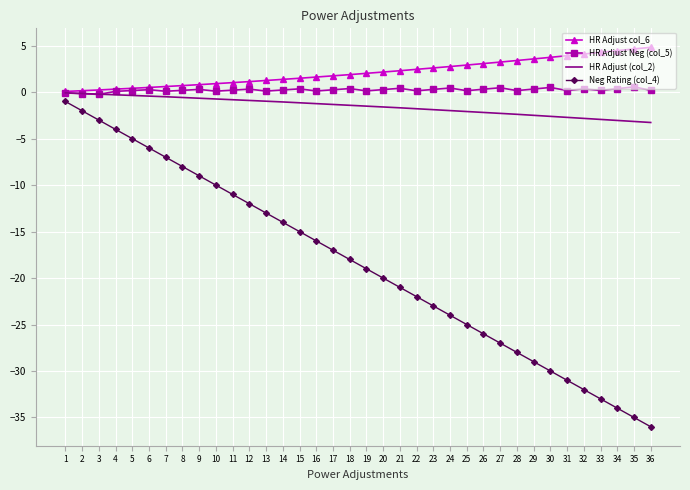

Is it true that Neg Rating (col_4) equals -15.7 at 10?

False